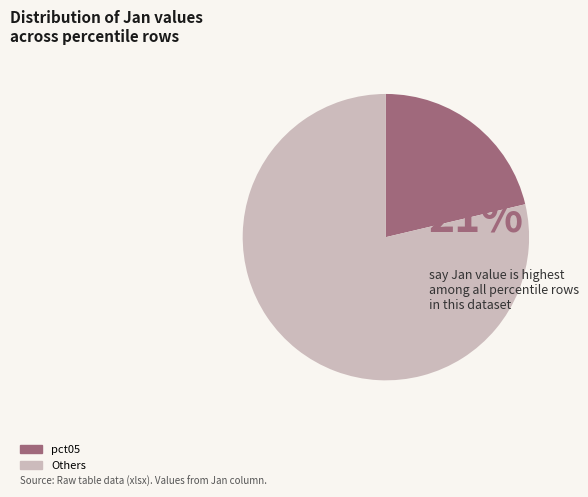

How many slices are in this pie chart?

2